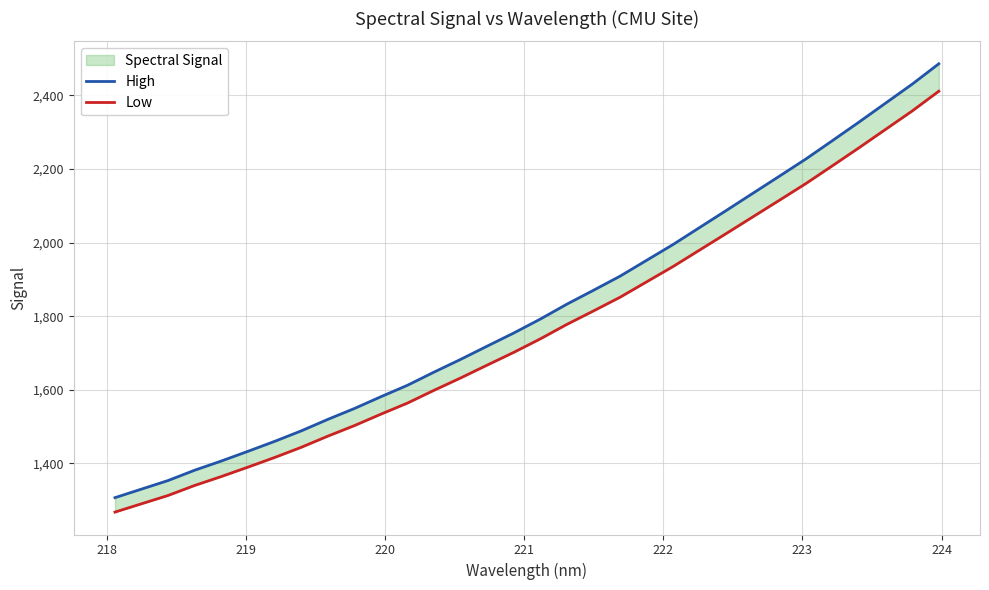

What is the label of the 2nd point from the left?

218